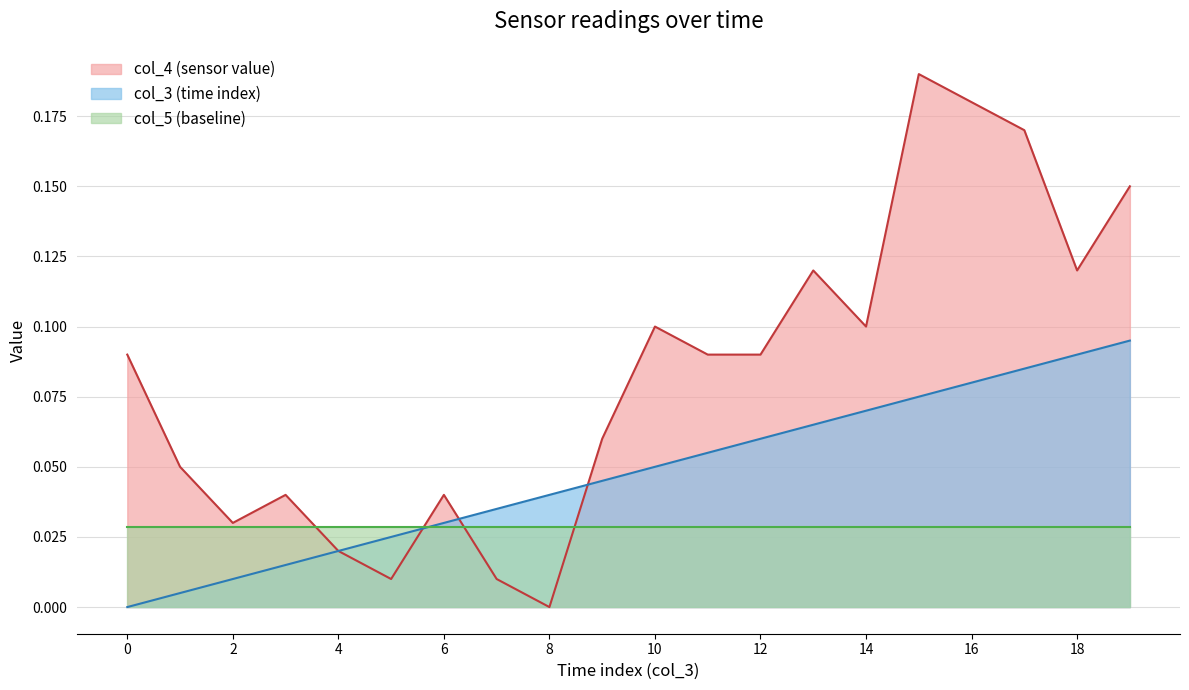

What is the difference between the col_4 (mean) values at 8 and 18?

0.1